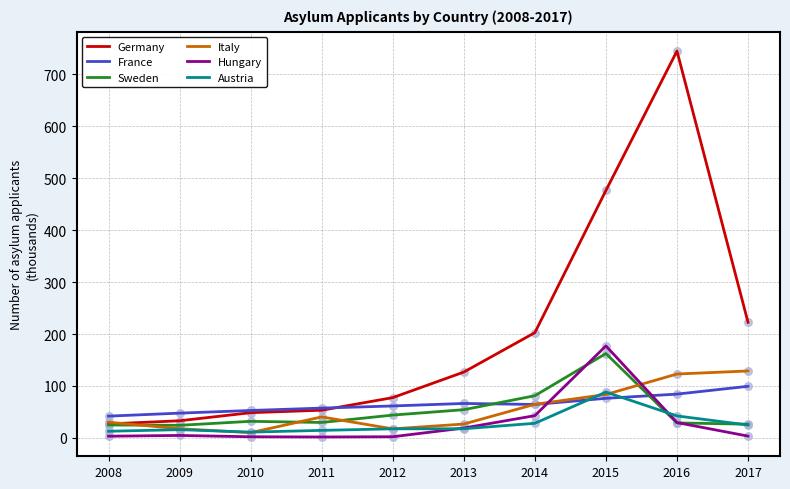

Between 2014 and 2016, which series saw the biggest shift?

Germany